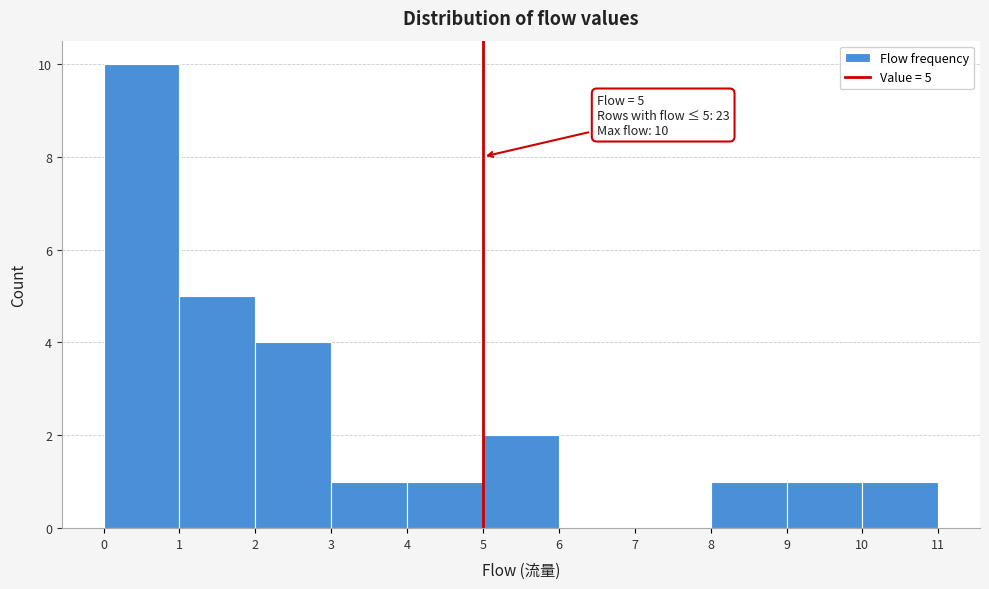

Over which range of the x-axis is the bar tallest?

0 to 1